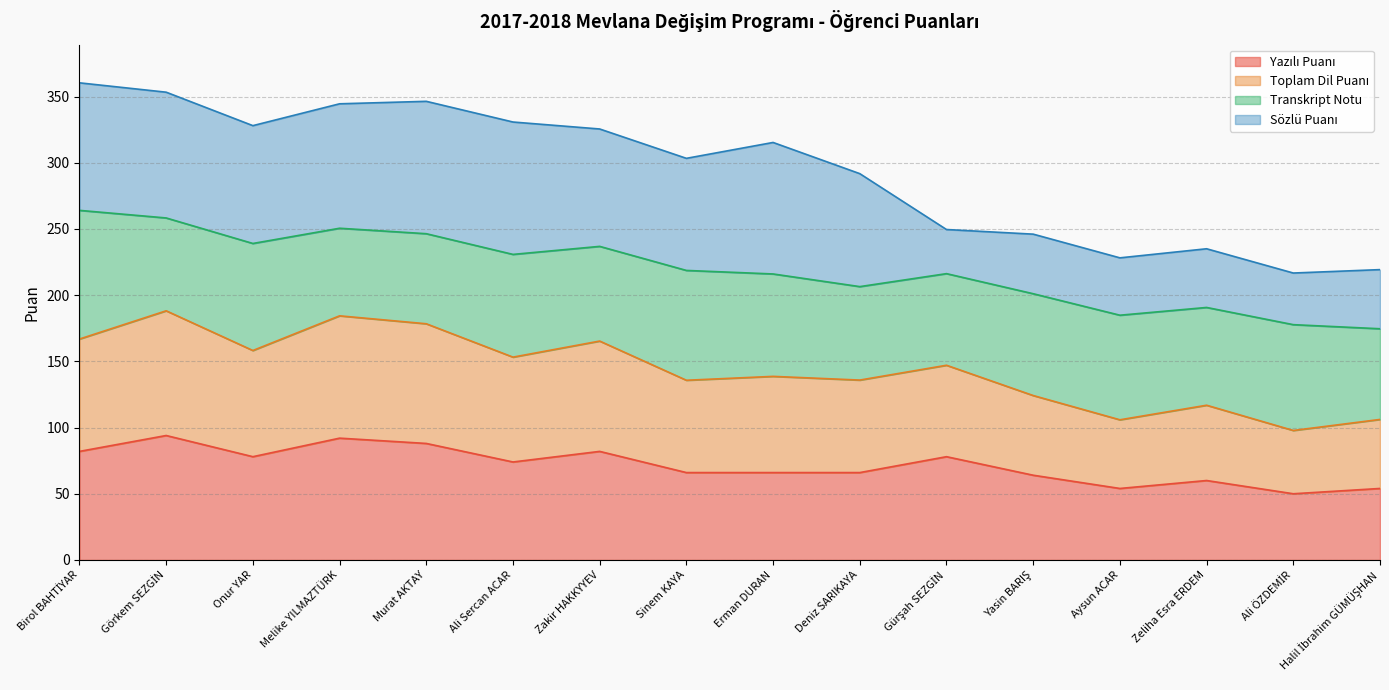

What is the total value across all series at Melike YILMAZTÜRK?

344.6